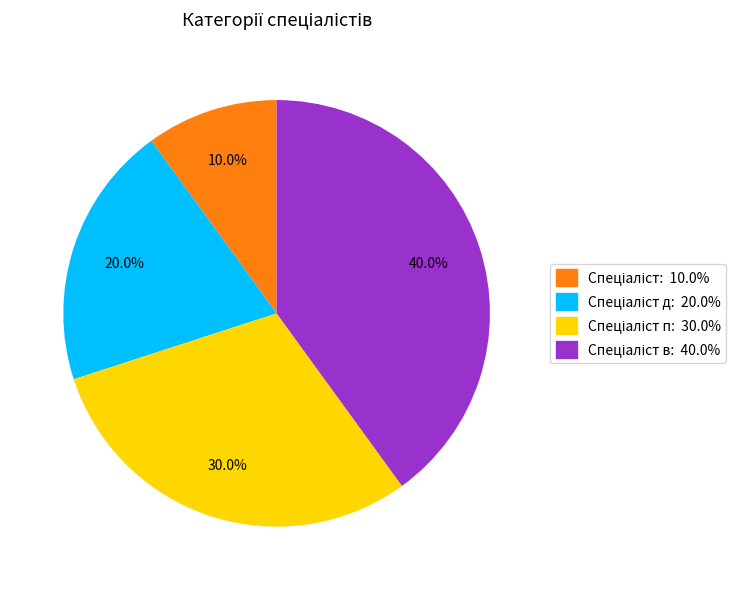

Is there a majority slice in this chart?

No